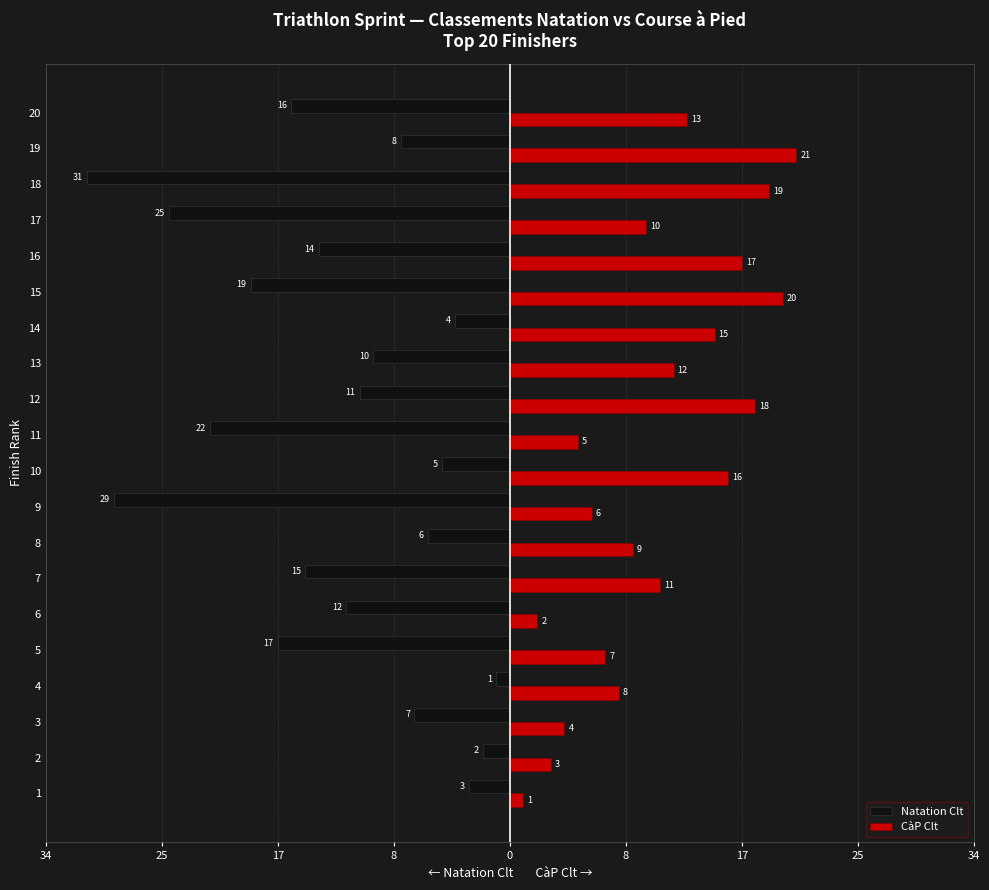

Rank the series by their maximum value, from highest to lowest.

CàP Clt, Natation Clt